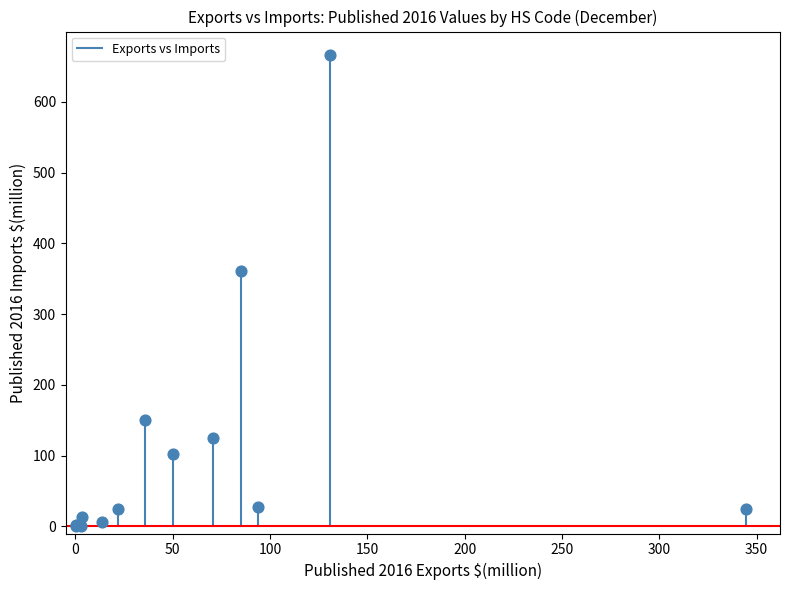

What Y value in the scatter plot is closest to 332?

361.4